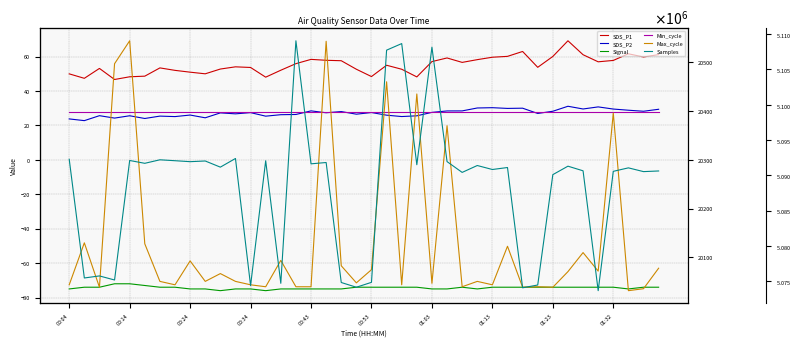

At which category does the chart reach its peak across all series?

15